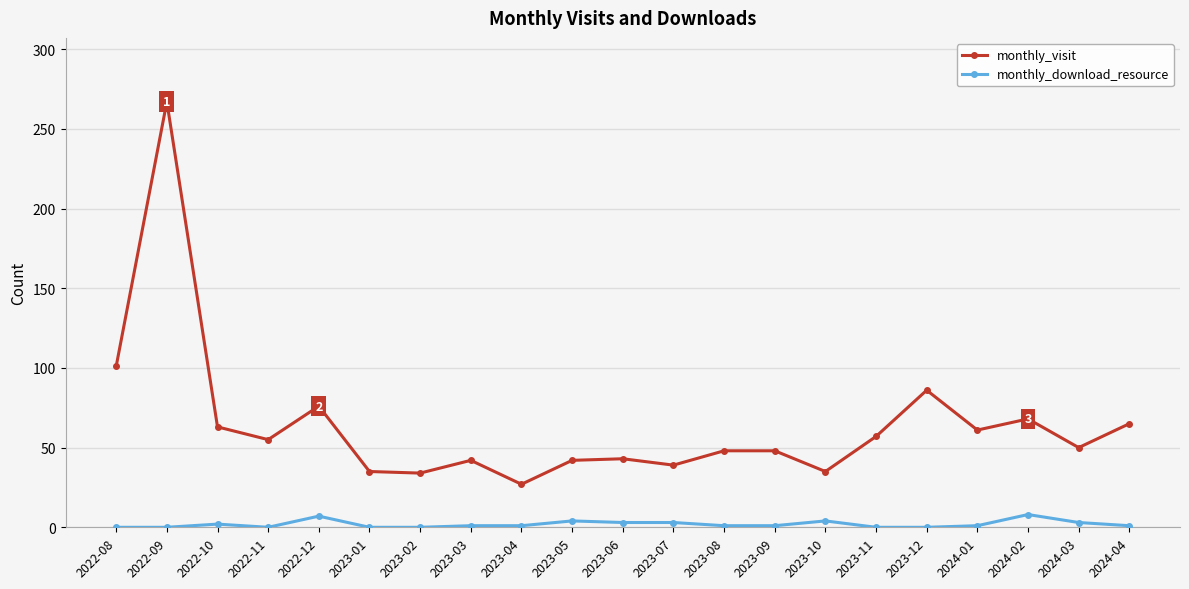

What is the value of the monthly_download_resource point at the 13th from the left?

1